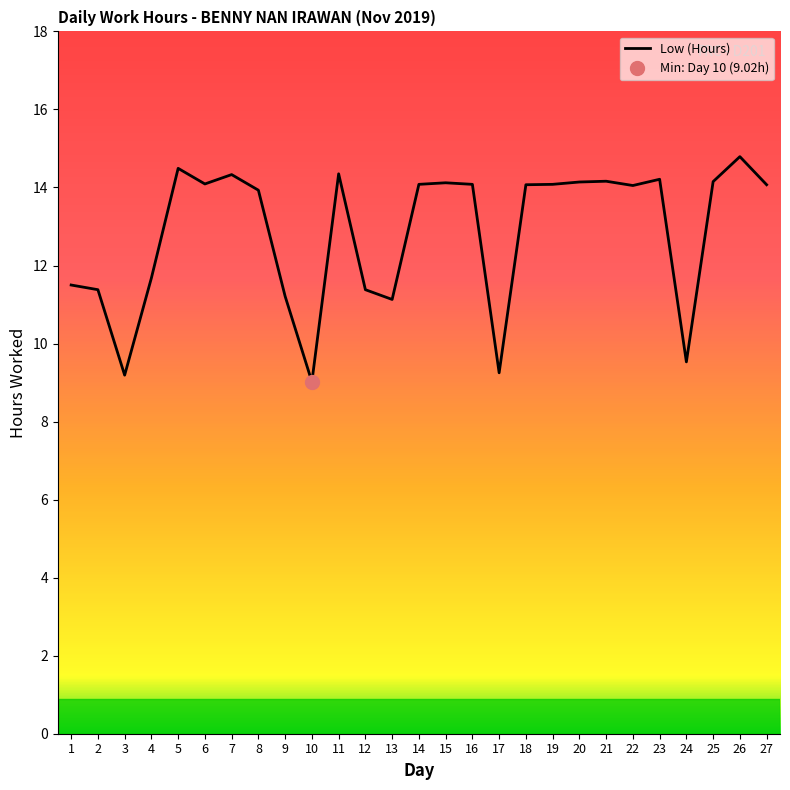

Reading right to left, transcribe all the data shown in this chart.

14.1	14.8	14.2	9.5	14.2	14.1	14.2	14.1	14.1	14.1	9.2	14.1	14.1	14.1	11.1	11.4	14.3	9.0	11.2	13.9	14.3	14.1	14.5	11.7	9.2	11.4	11.5